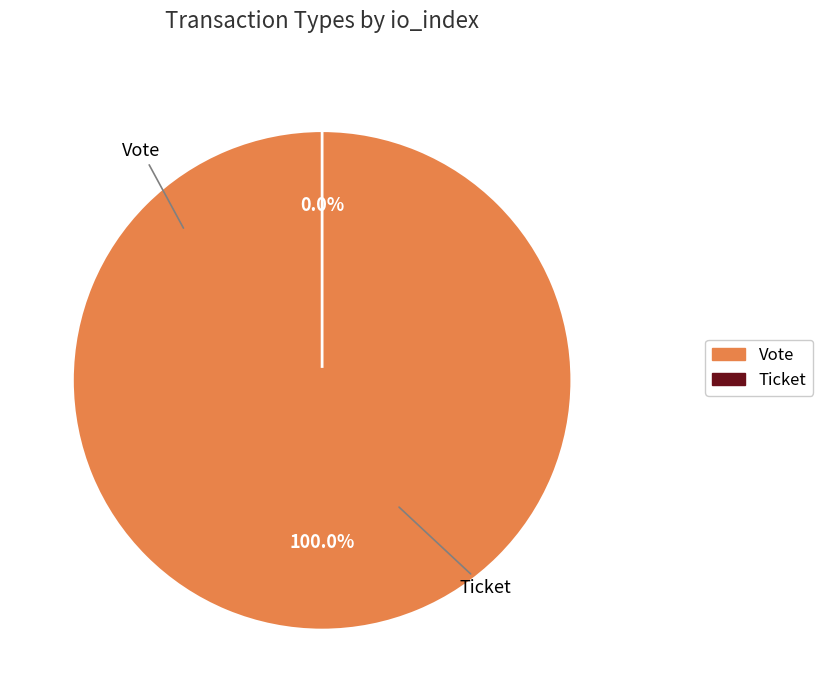

How many slices are in this pie chart?

2